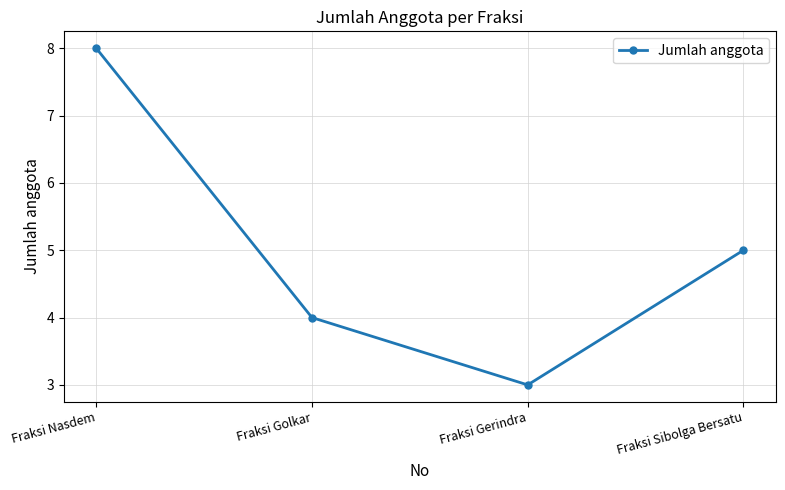

How many lines are shown in the chart?

1